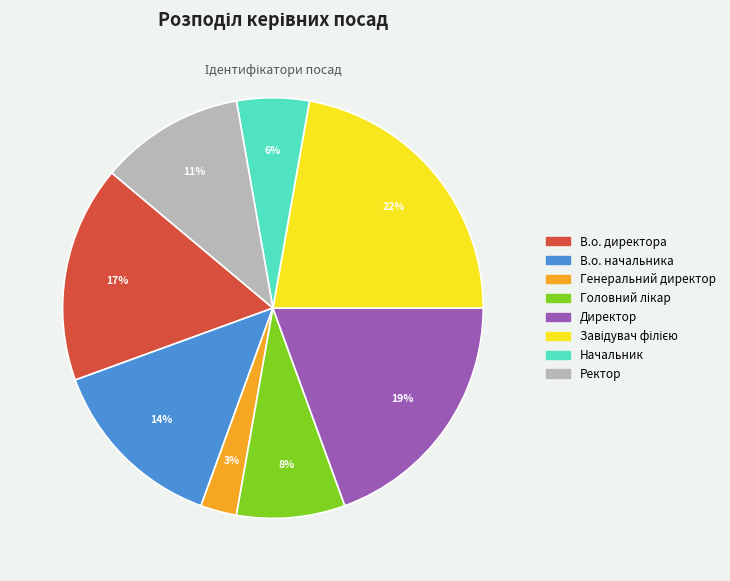

How many slices are in this pie chart?

8